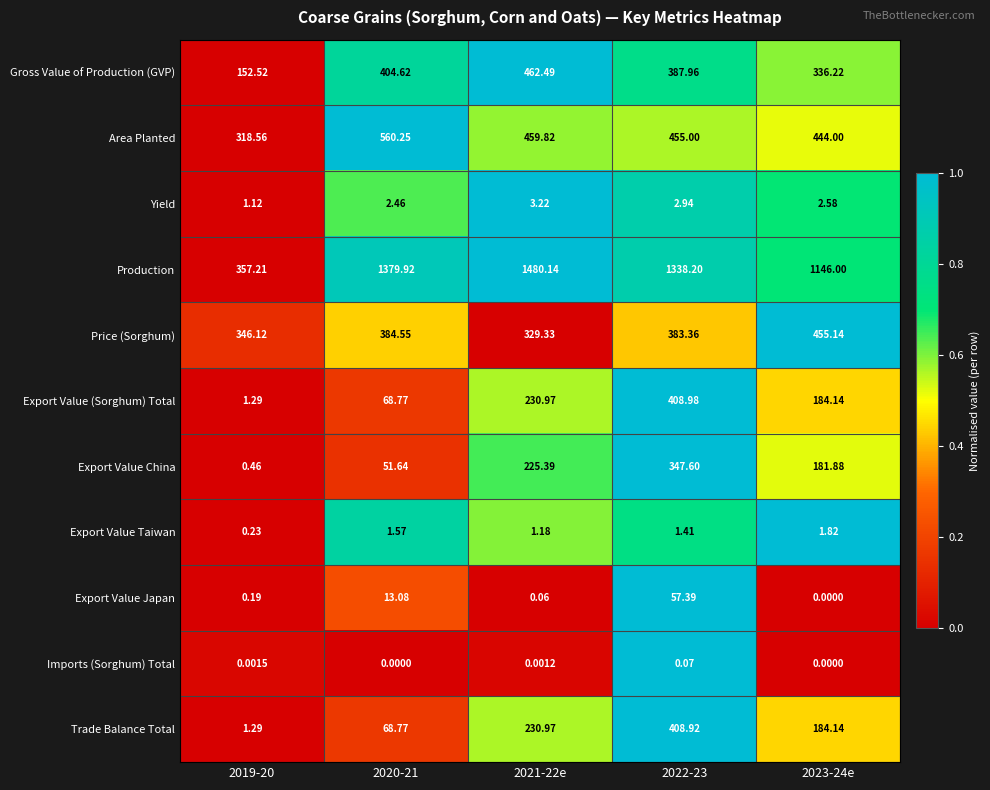

At 2022-23, list the series in order from largest to smallest.

Production, Area Planted, Export Value (Sorghum) Total, Trade Balance Total, Gross Value of Production (GVP), Price (Sorghum), Export Value China, Export Value Japan, Yield, Export Value Taiwan, Imports (Sorghum) Total